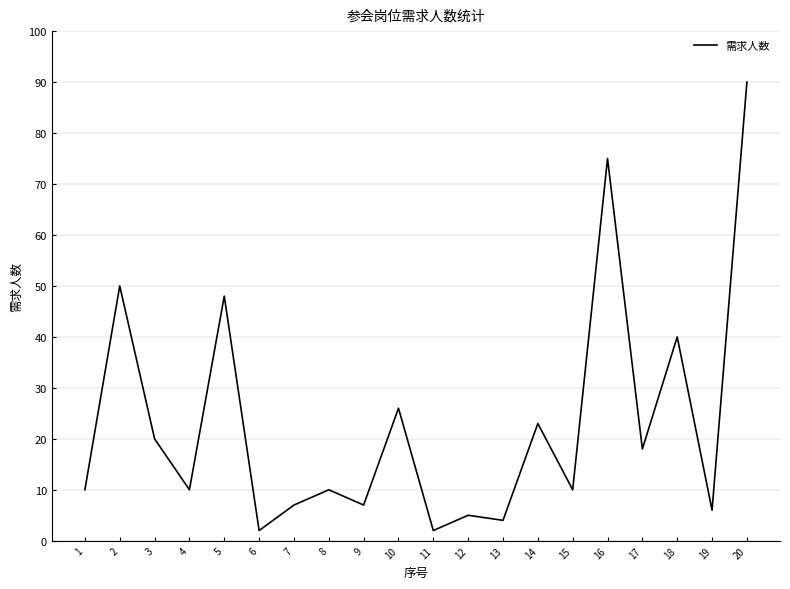

Which has a higher value, 8 or 18?

18